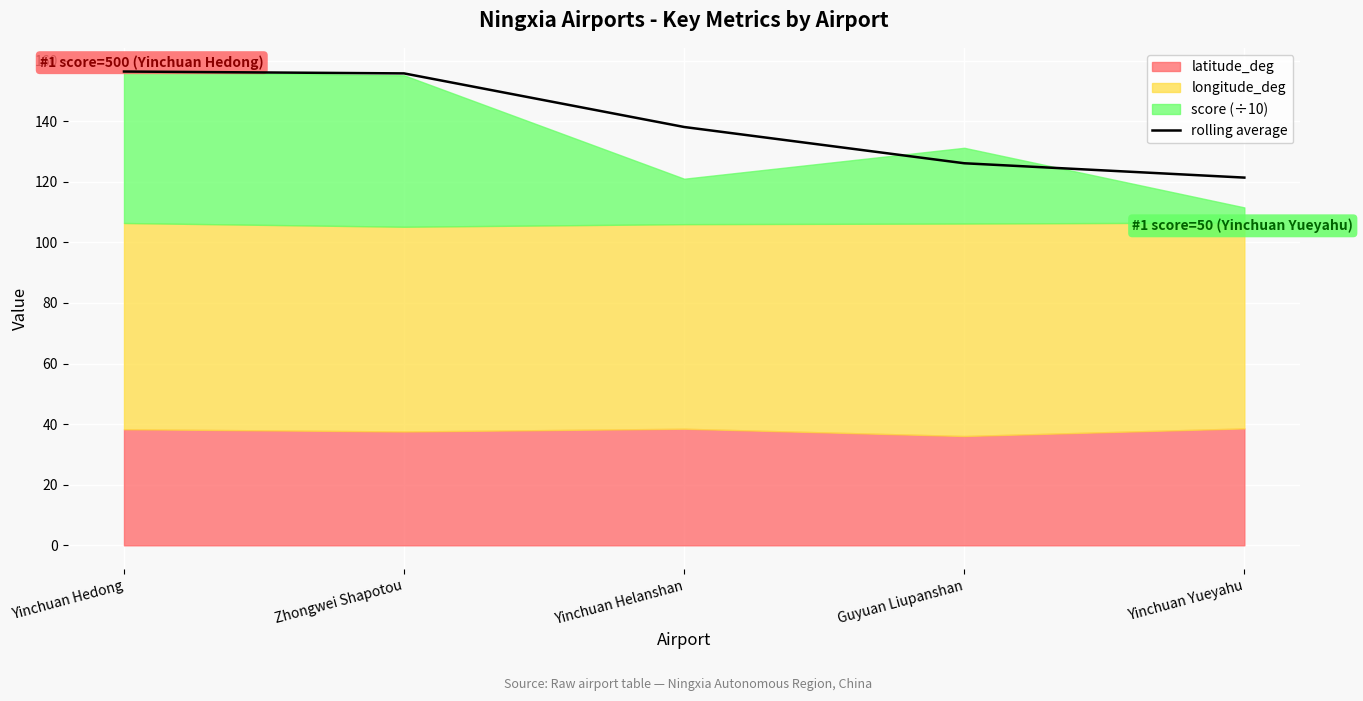

Count the number of values greater than 138.

3